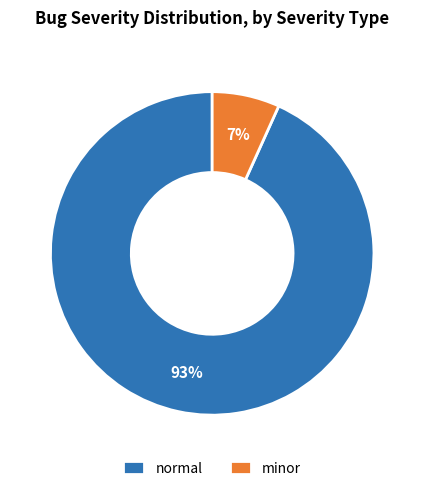

How many slices are in this pie chart?

2